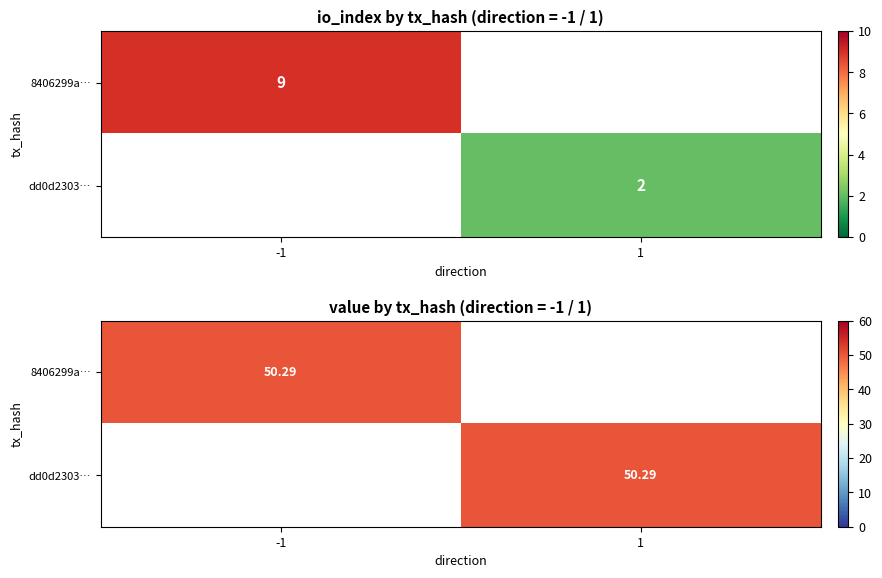

Is it true that dd0d2303… equals 0.0 at -1?

True